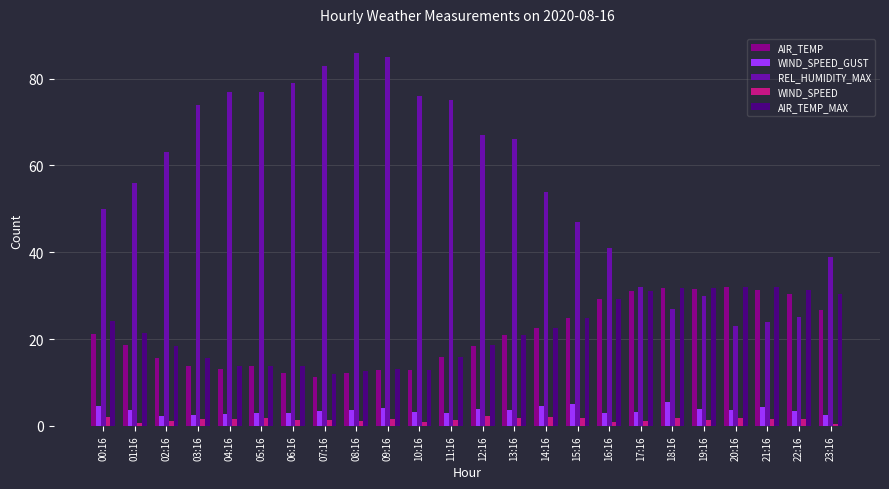

True or false: AIR_TEMP has a value of 26.7 at 23:16.

True